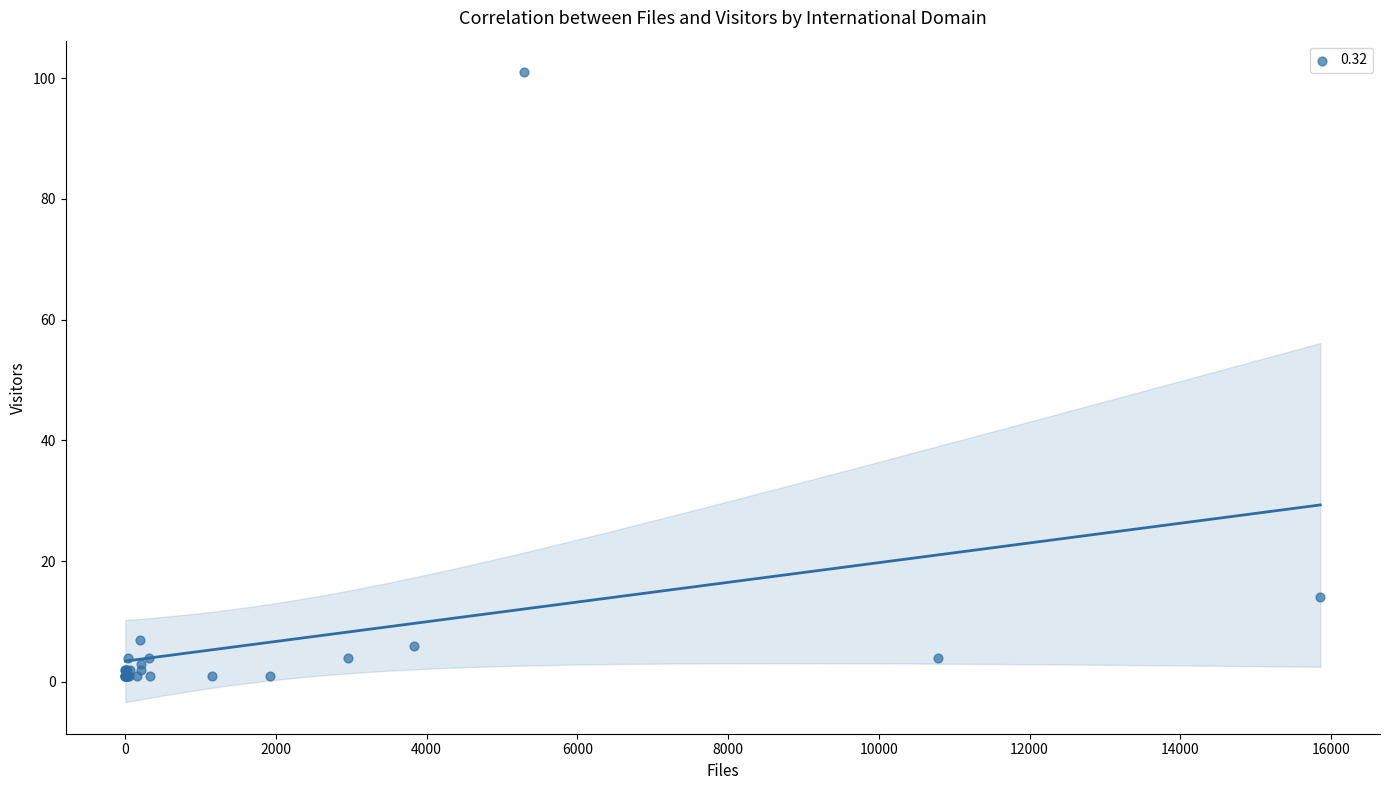

What Y value in the scatter plot is closest to 51?

14